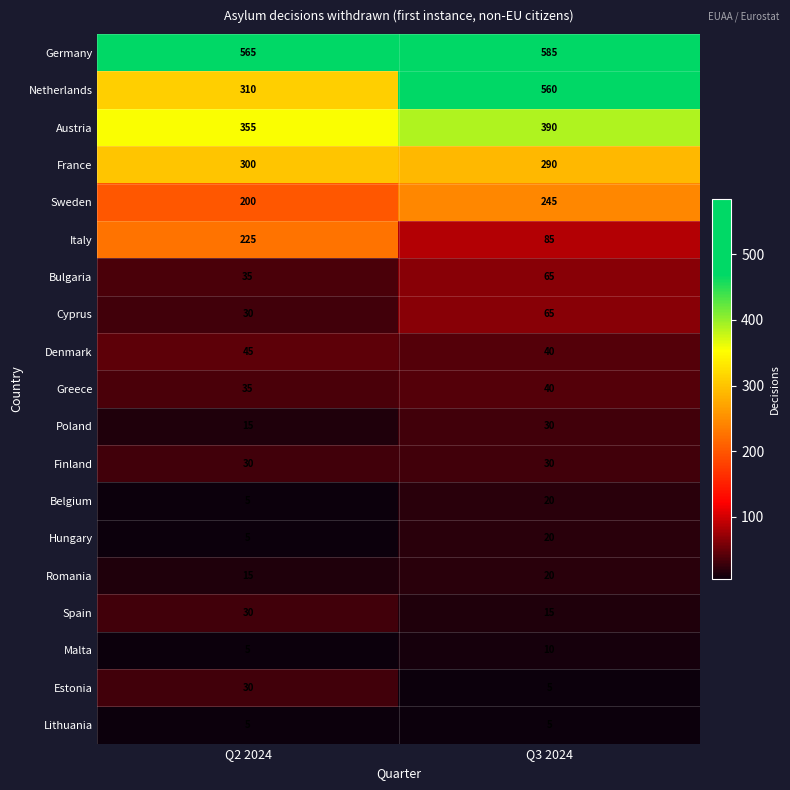

Rank the categories by Greece value from highest to lowest.

Q3 2024, Q2 2024